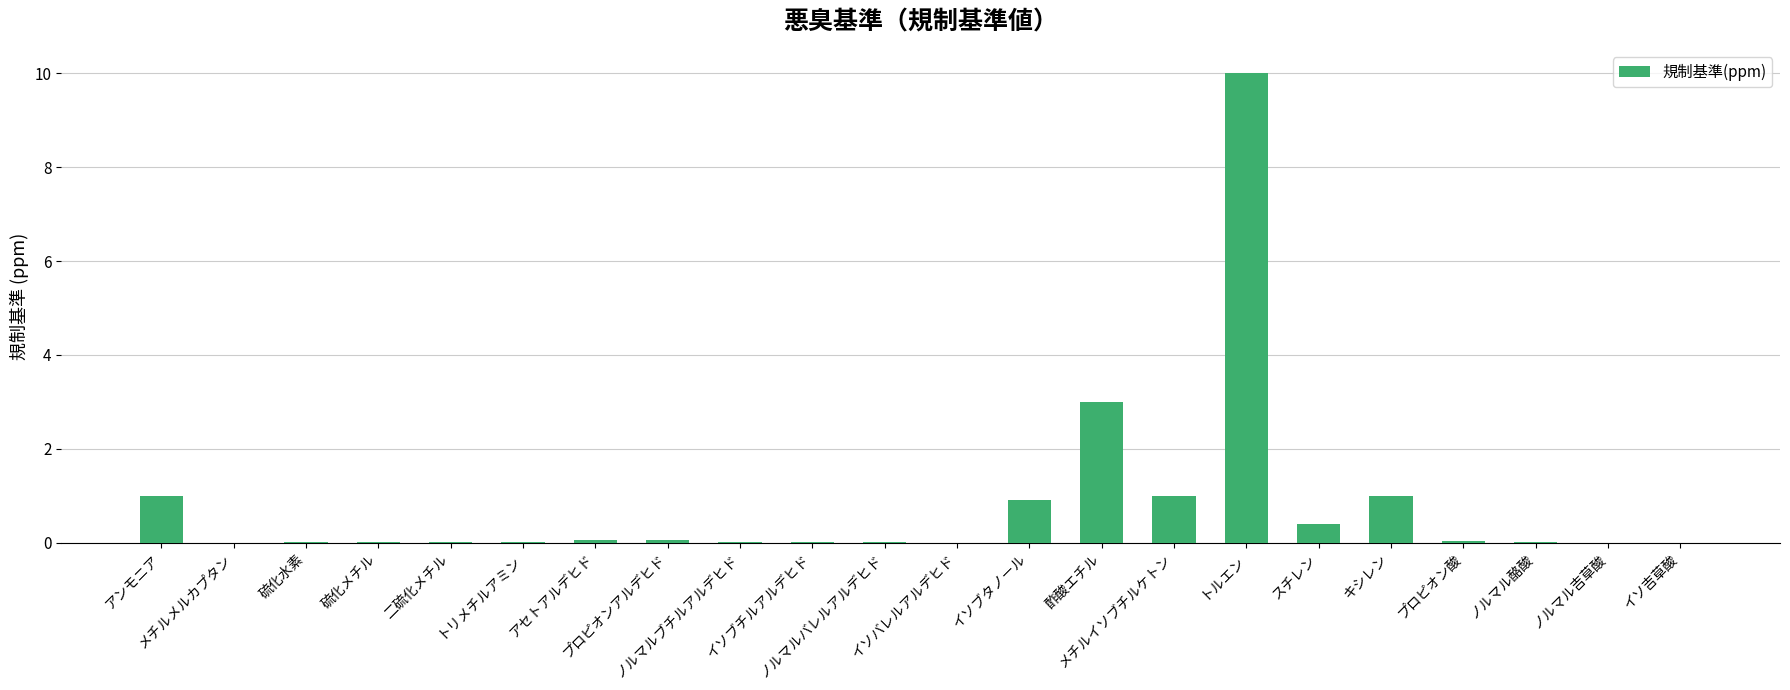

Which label corresponds to the largest value in the chart?

トルエン